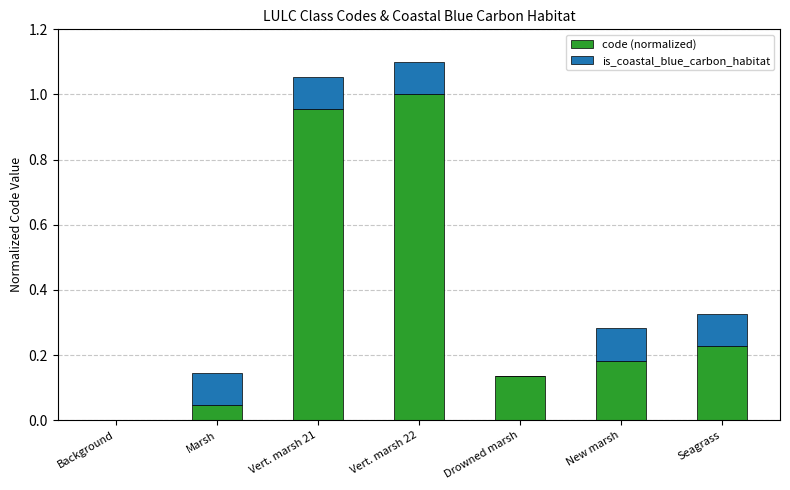

The code (normalized) series shows 0.5 at Vert. marsh 21. True or false?

False